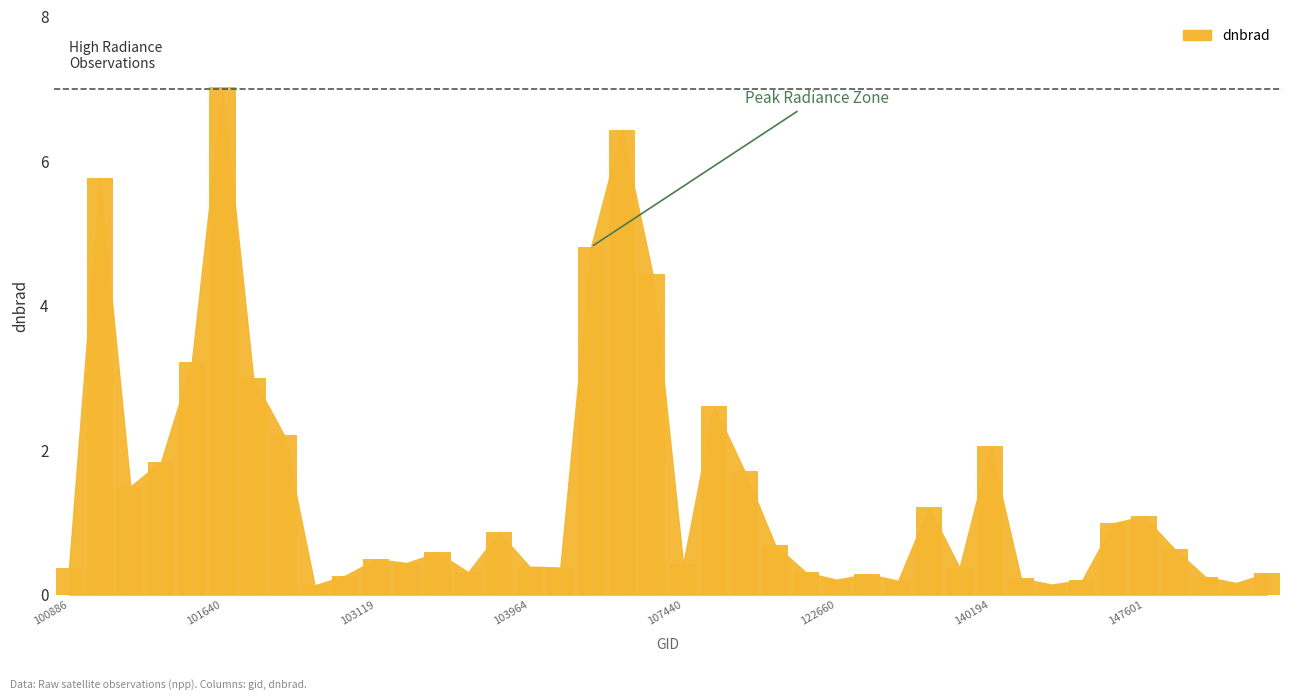

What is the maximum value shown in the chart?

7.0